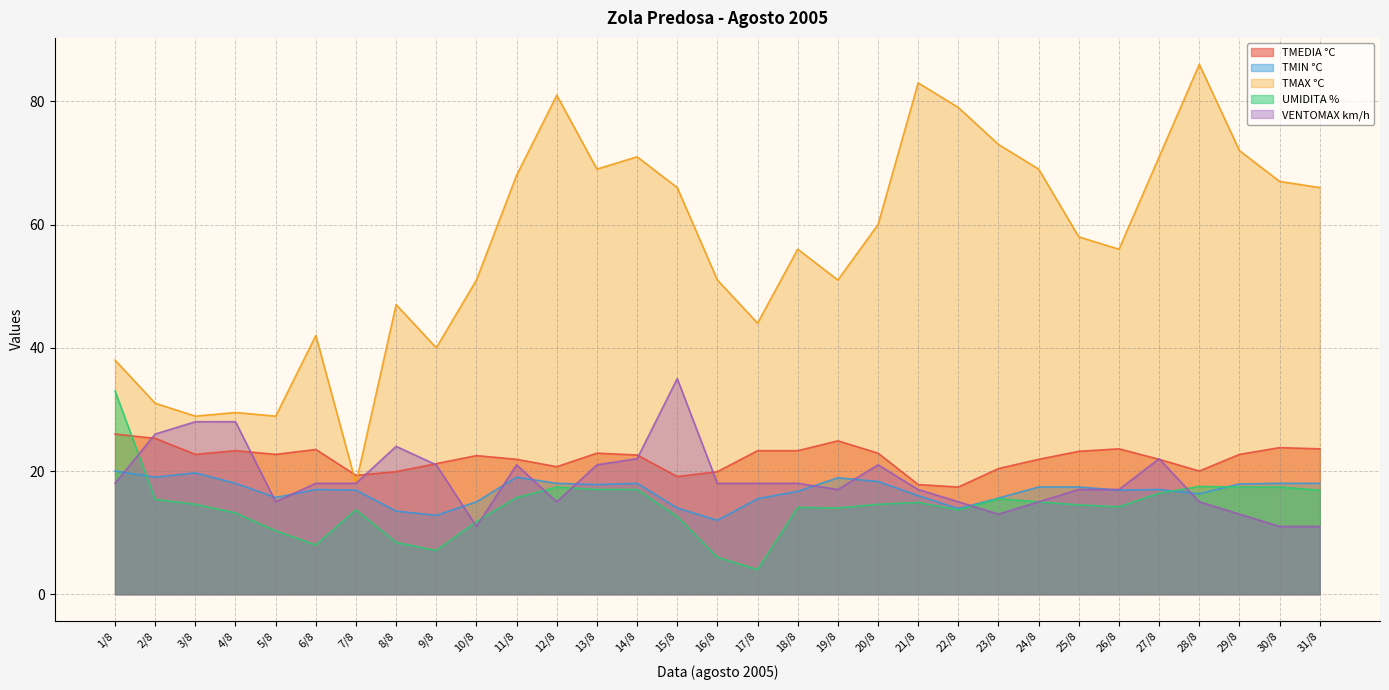

At which label does TMIN °C reach its peak?

1/8